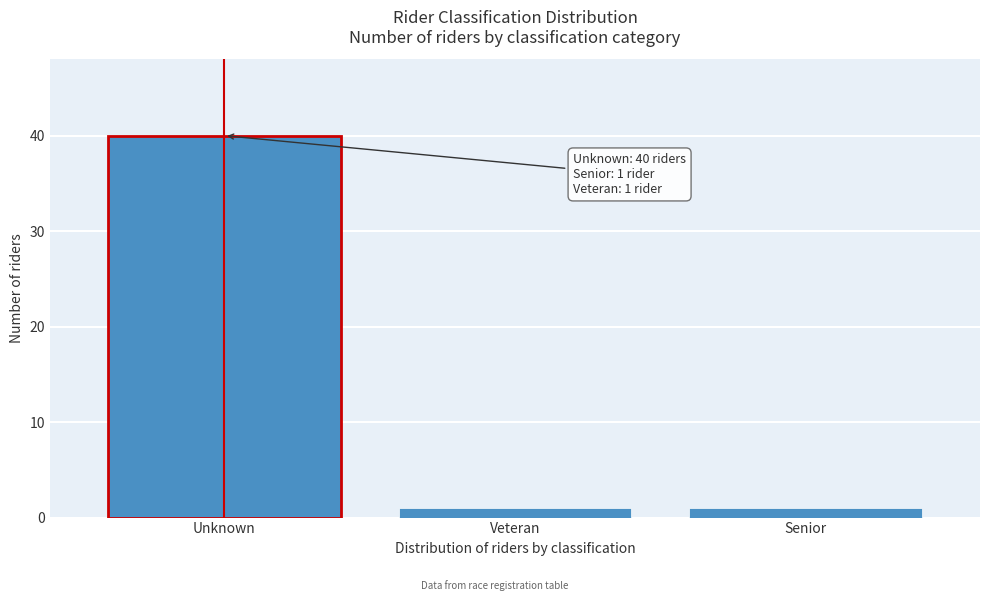

Reading left to right, transcribe all the data shown in this chart.

40	1	1